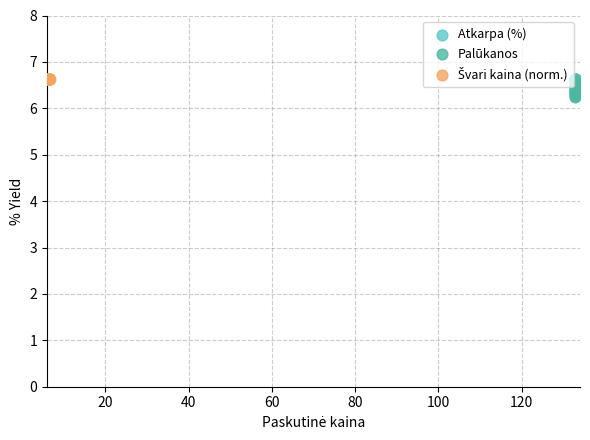

Which series reaches the minimum Y coordinate?

Palūkanos